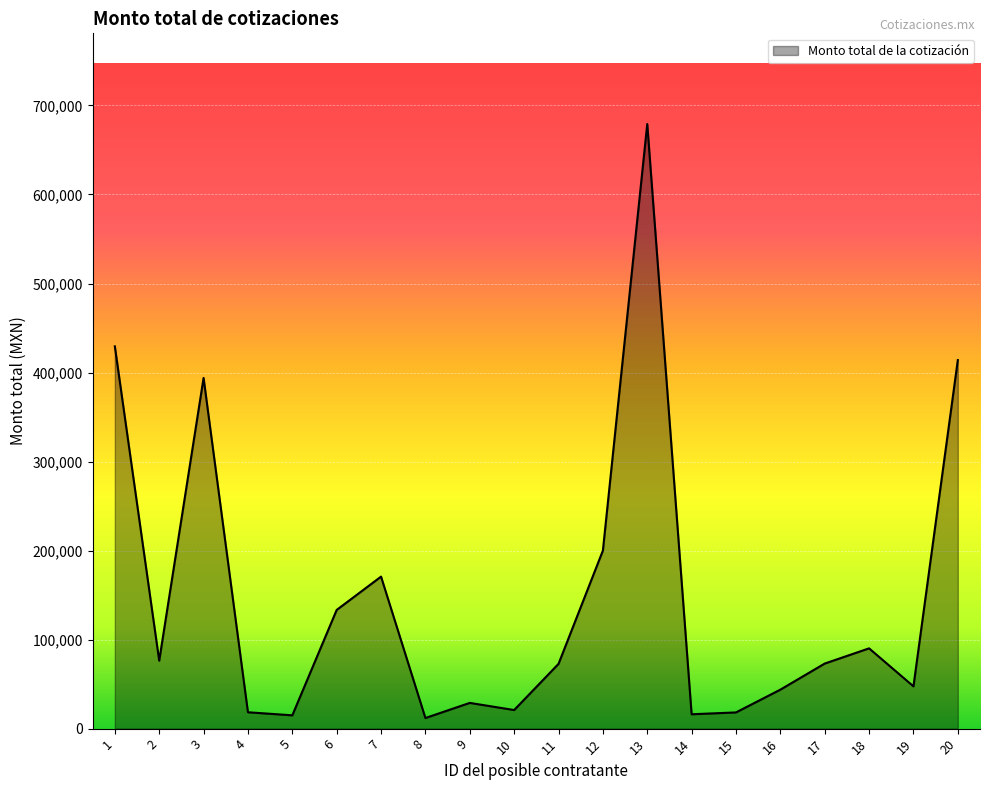

Between 11 and 6, which is larger?

6